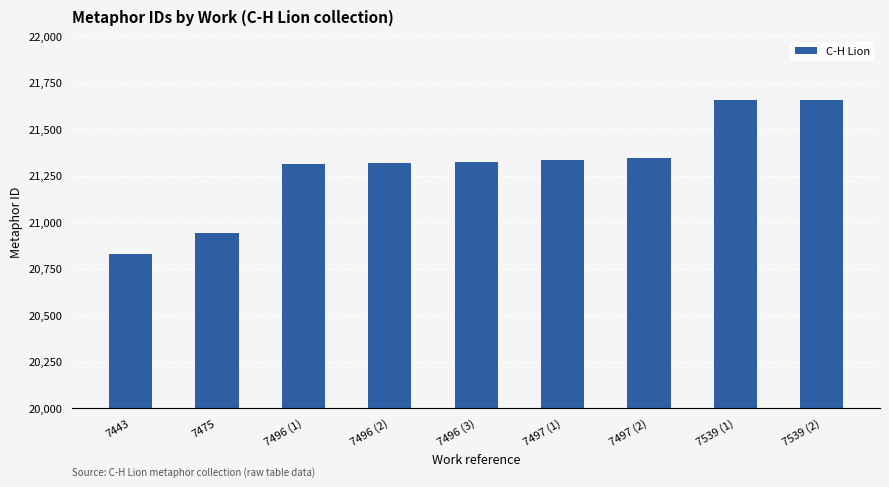

The chart shows a value of 20827 at 7443. True or false?

True